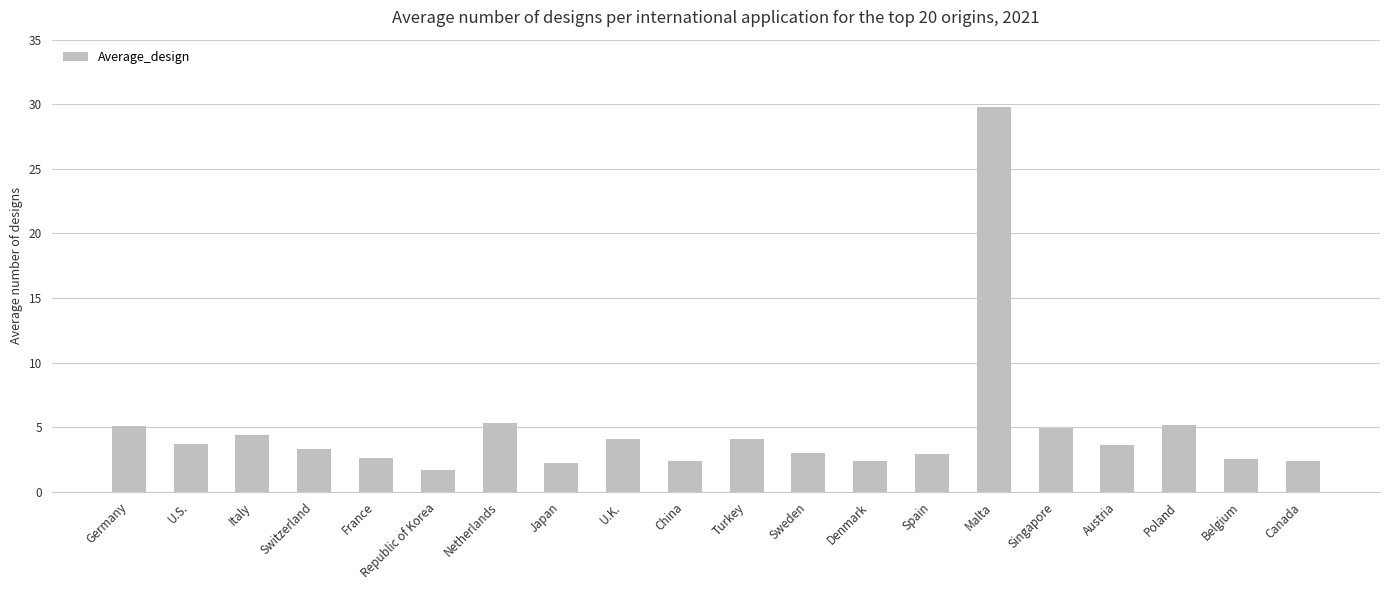

What is the average value?

4.8